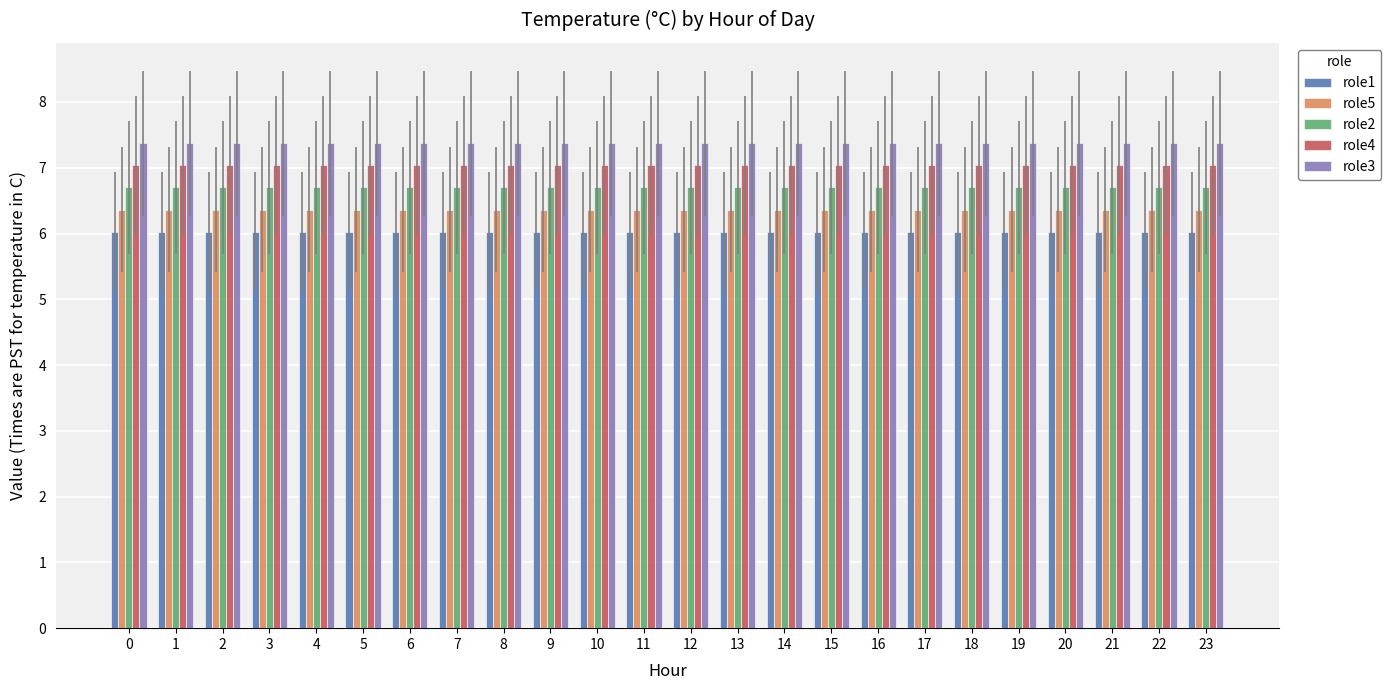

What is the difference between the highest and lowest values at 16?

1.3